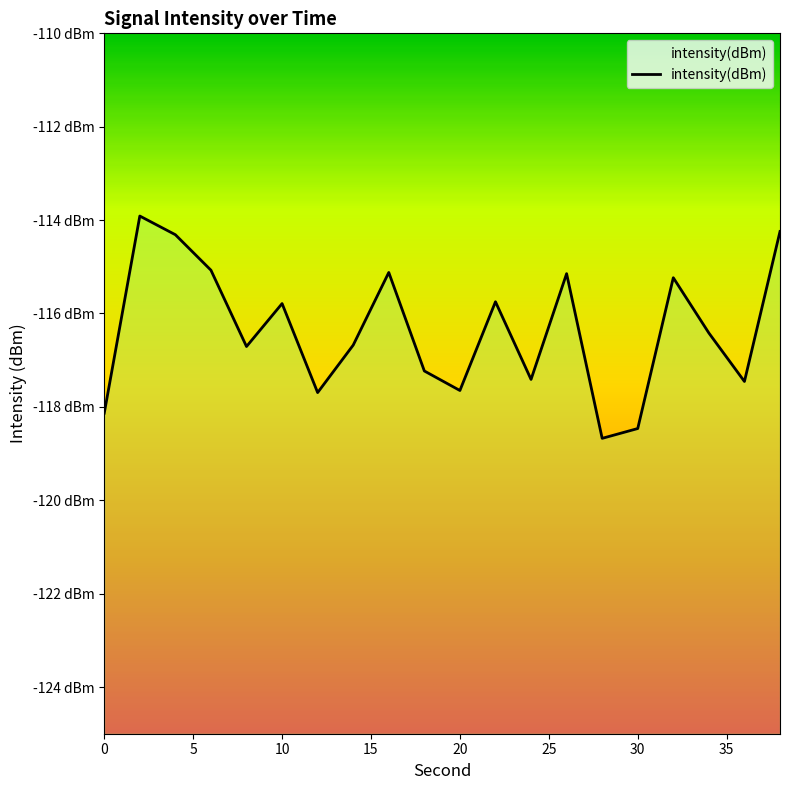

At which category does the data reach its first local peak?

2